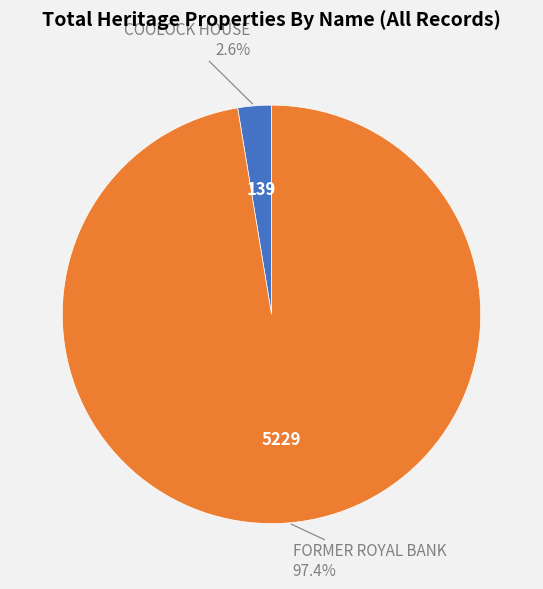

Rank the categories by value from lowest to highest.

COOLOCK HOUSE, FORMER ROYAL BANK